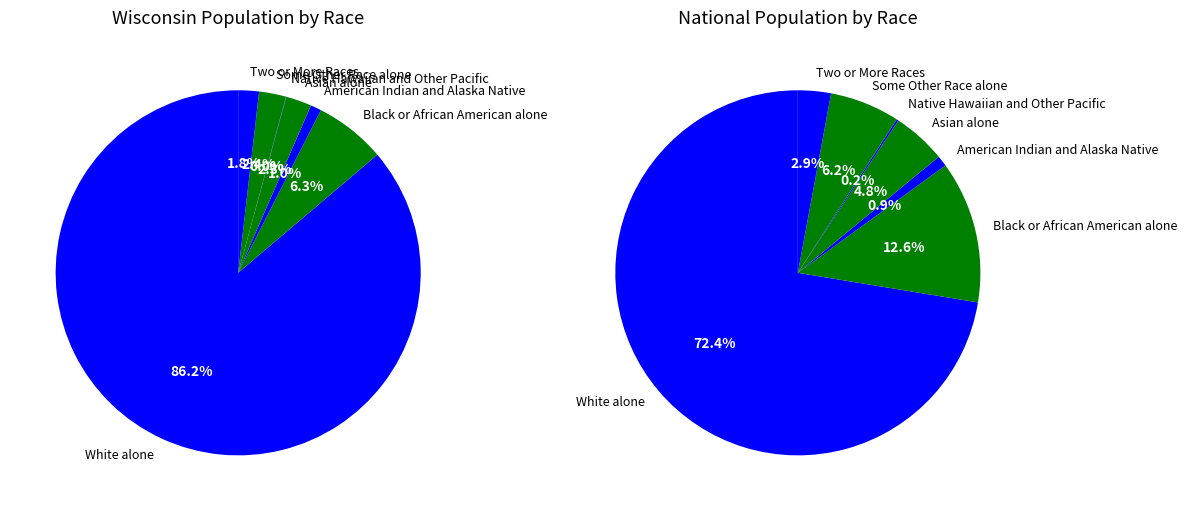

What percentage is the White alone slice, to the nearest percent?

86%